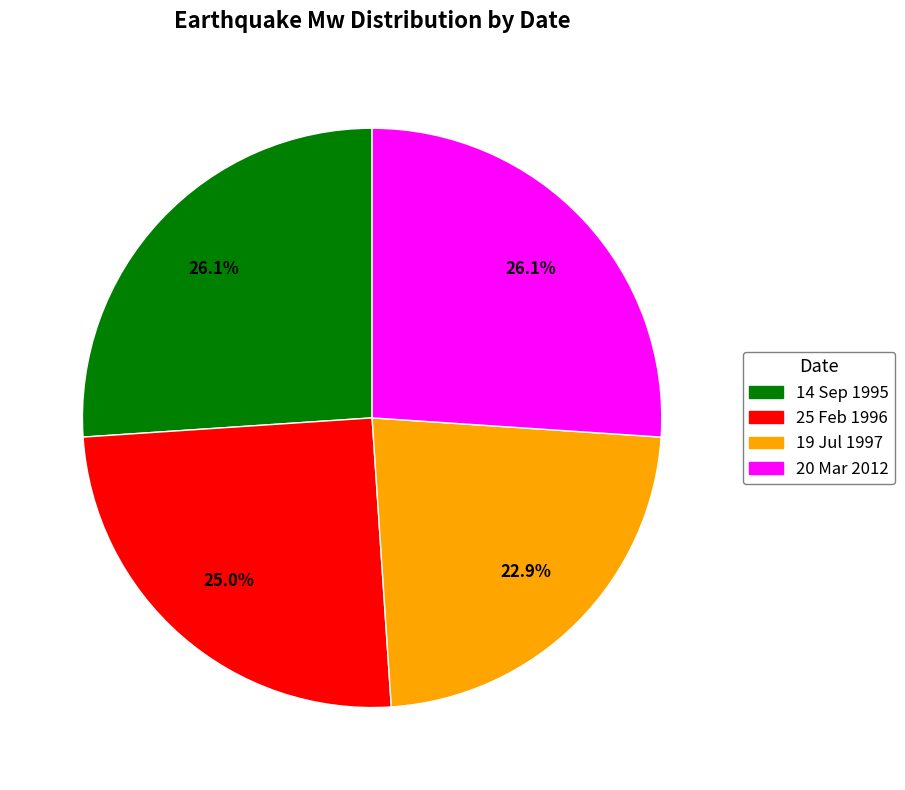

Which has a higher value, 14 Sep 1995 or 19 Jul 1997?

14 Sep 1995